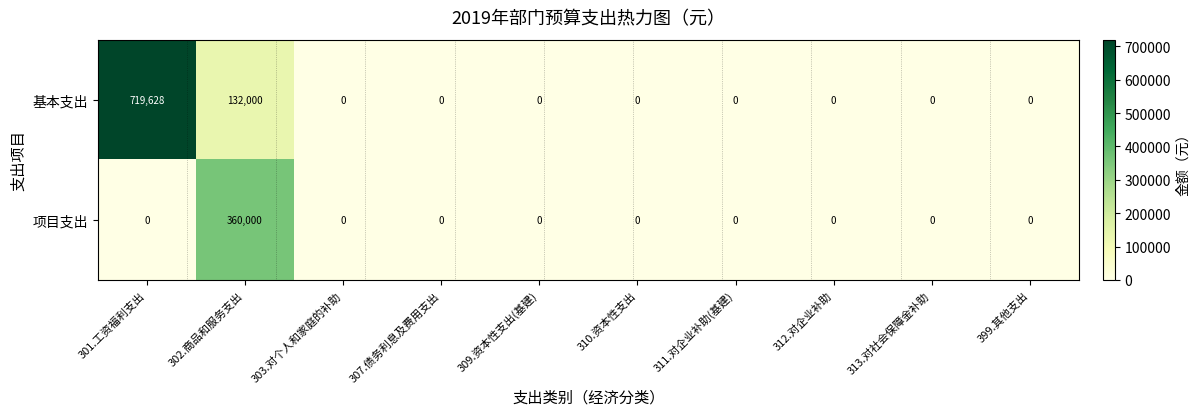

The 项目支出 series shows -112746 at 311.对企业补助(基建). True or false?

False